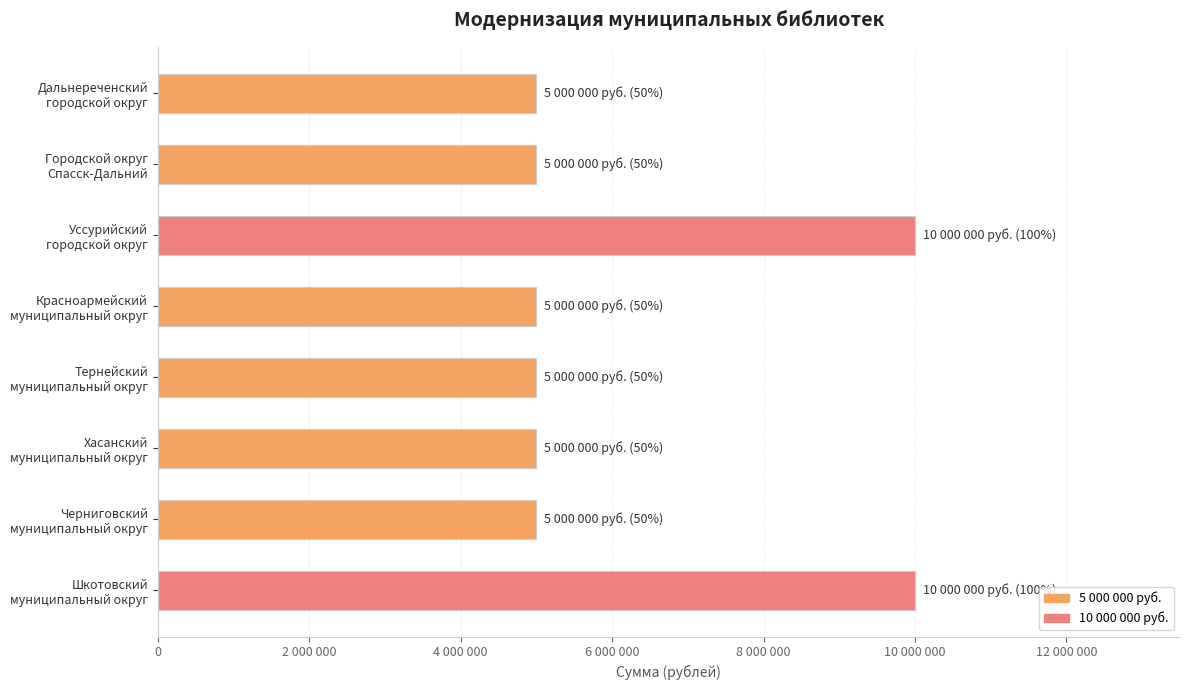

What is the average value?

6250000